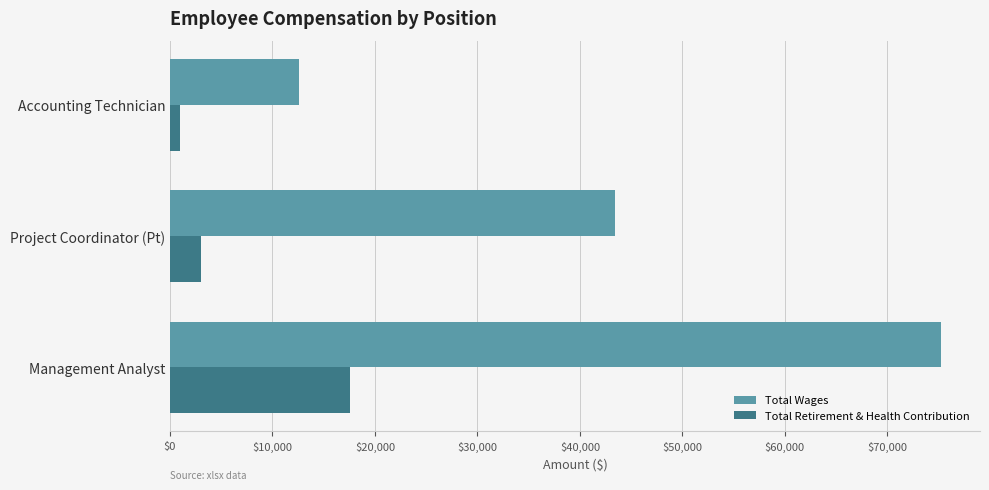

The Total Wages series shows 75278 at Management Analyst. True or false?

True